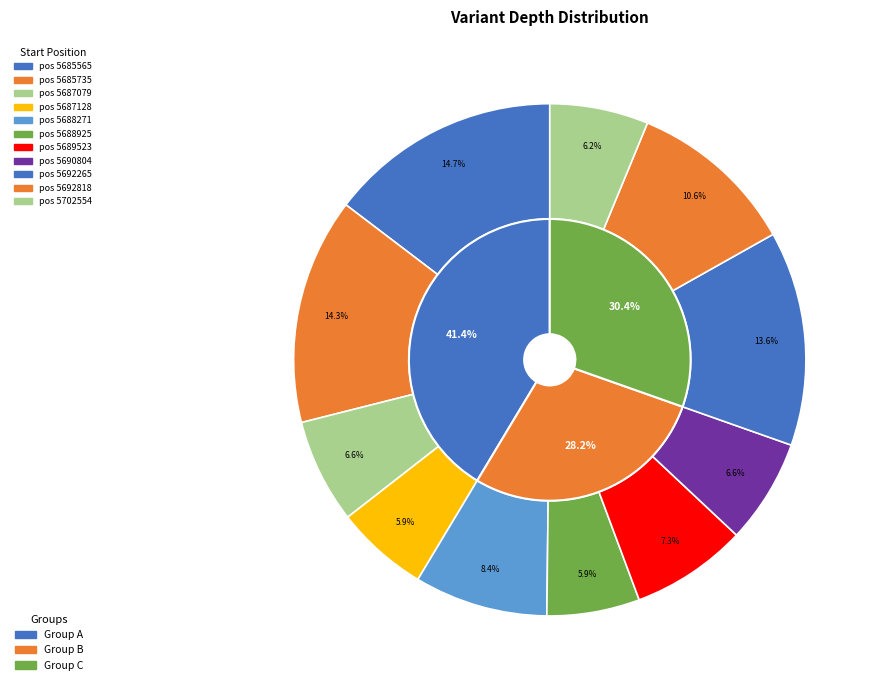

What is the change in value from 5687128 to 5689523?

+4